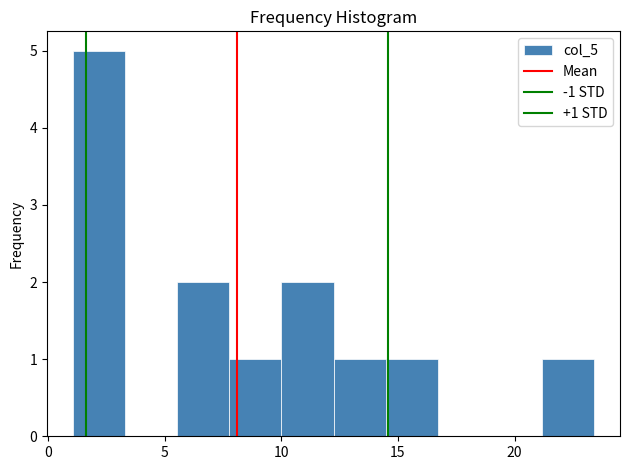

Which range on the x-axis has the tallest bar?

1.0 to 3.5